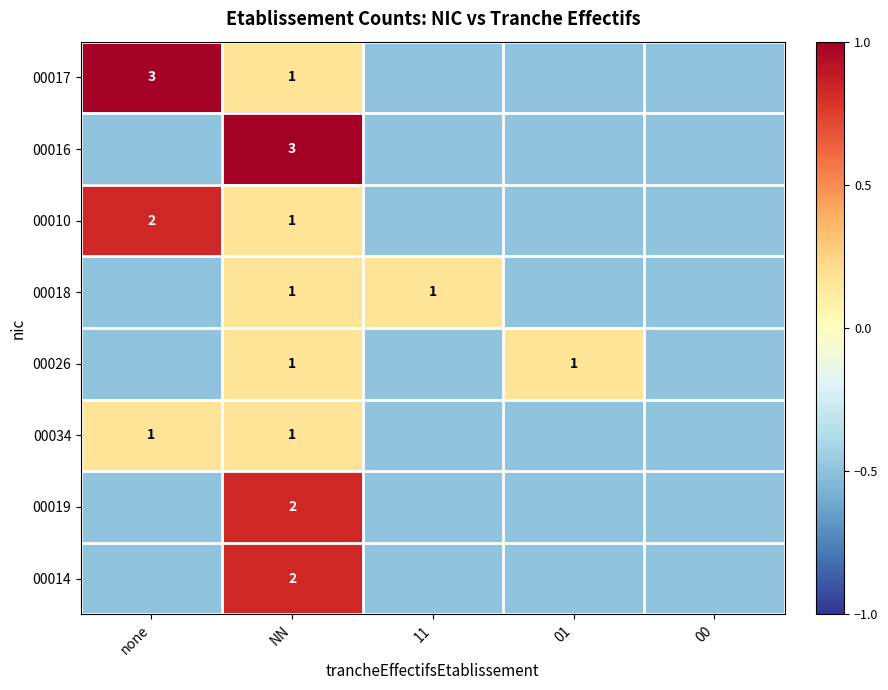

What is the total value across all series at NN?

12.0